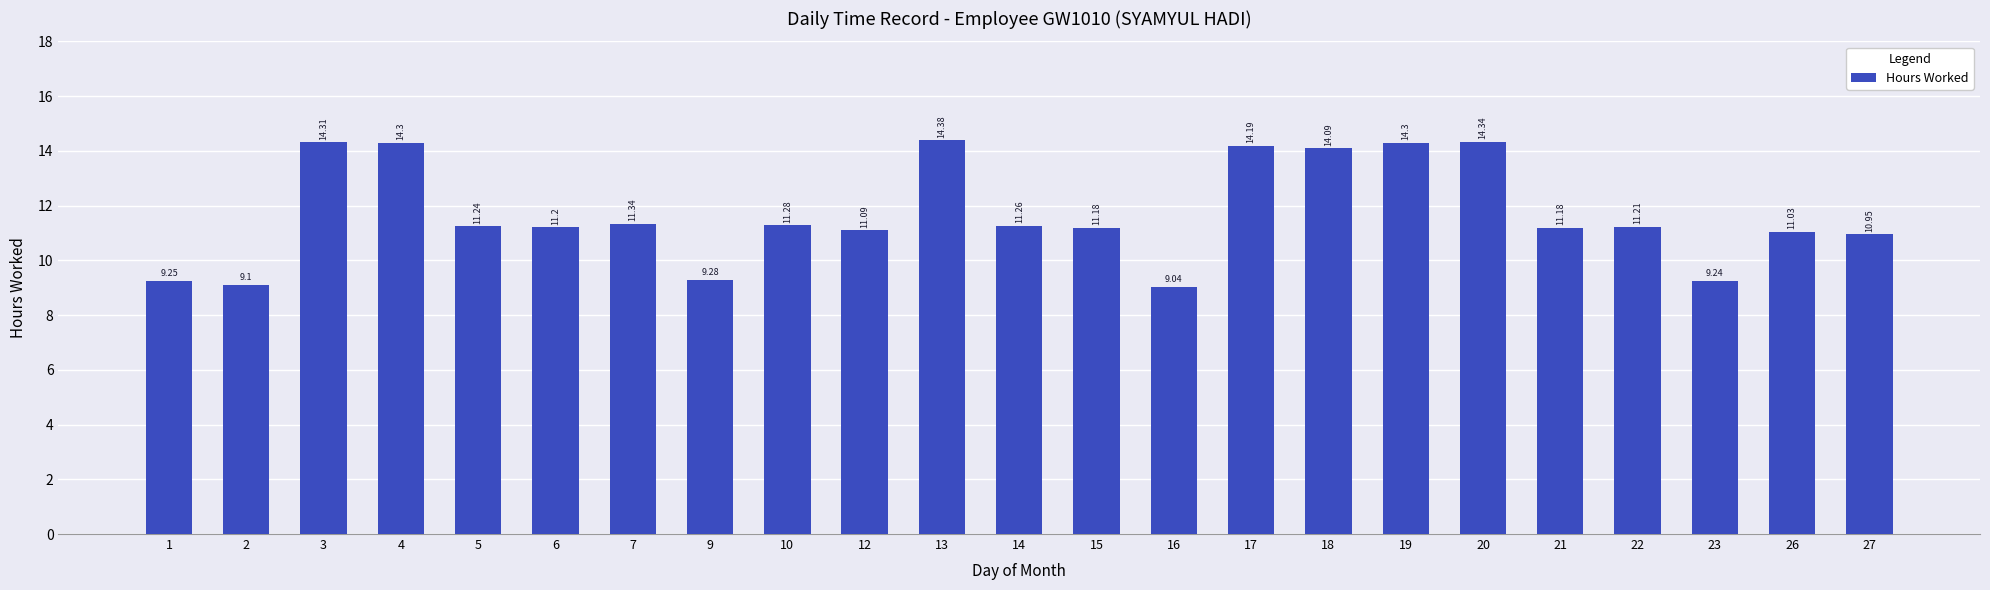

What is the value of the 5th bar from the left?

11.2